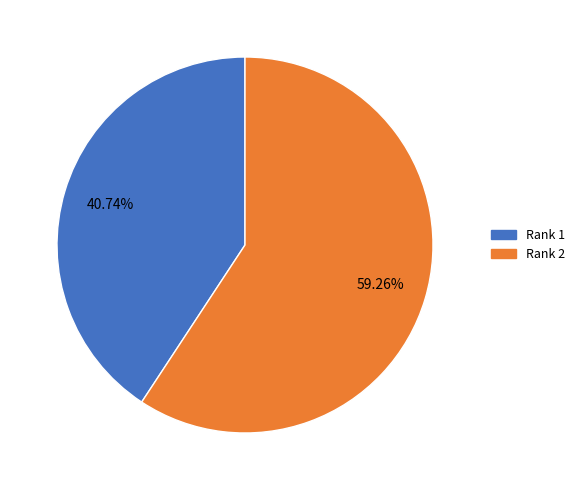

To the nearest percent, what is the difference between the largest and smallest slice percentages?

19%